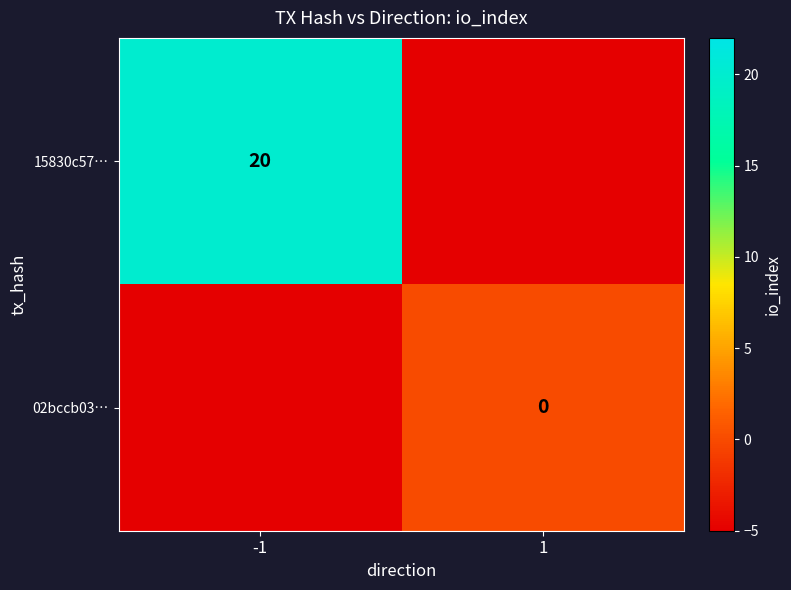

Is it true that 15830c57… equals 20 at -1?

True